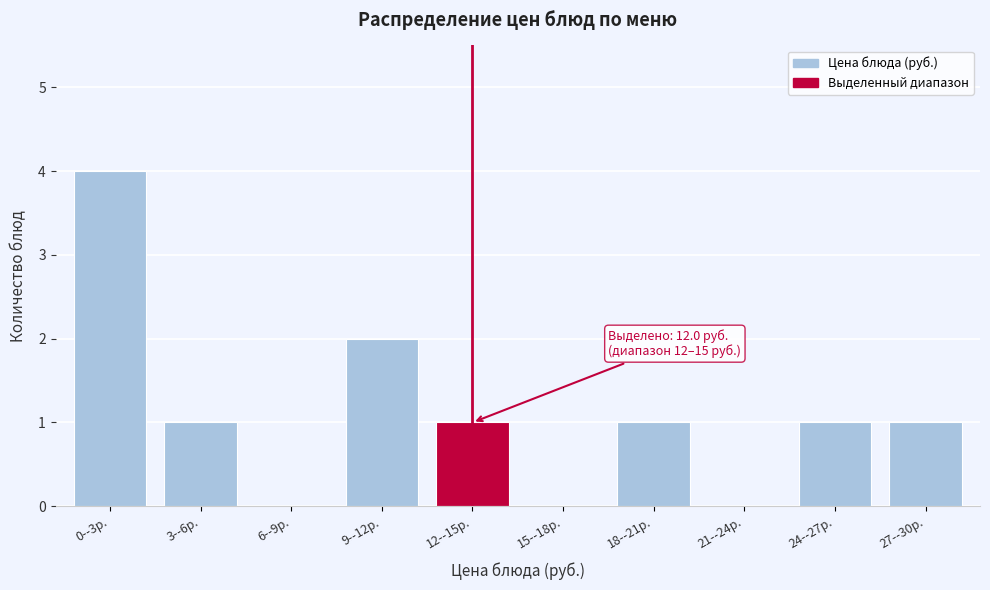

Reading right to left, extract all data points from this chart.

27--30р.=1	24--27р.=1	21--24р.=0	18--21р.=1	15--18р.=0	12--15р.=1	9--12р.=2	6--9р.=0	3--6р.=1	0--3р.=4